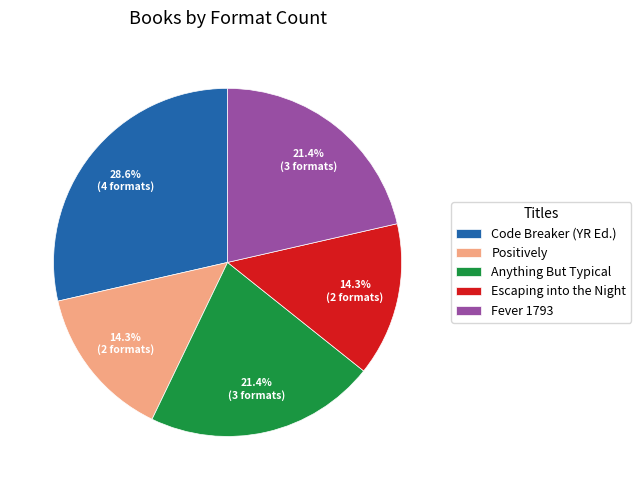

Between Code Breaker (YR Ed.) and Positively, which is larger?

Code Breaker (YR Ed.)